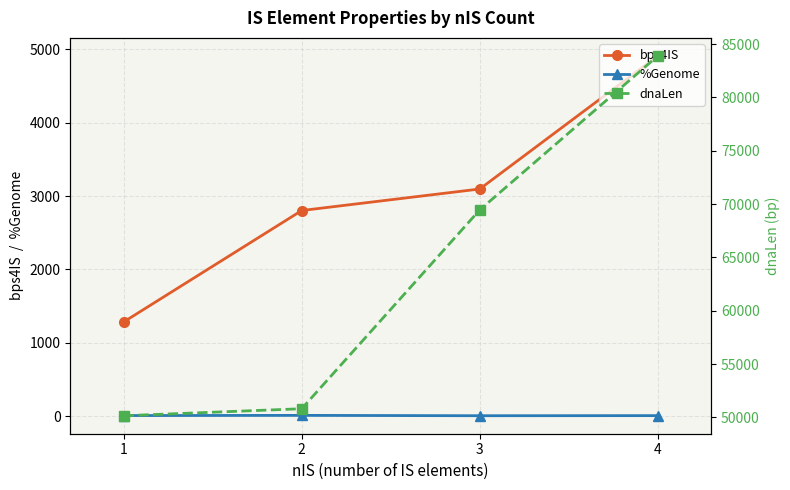

What is the value of the bps4IS point at the 1st from the left?

1283.3